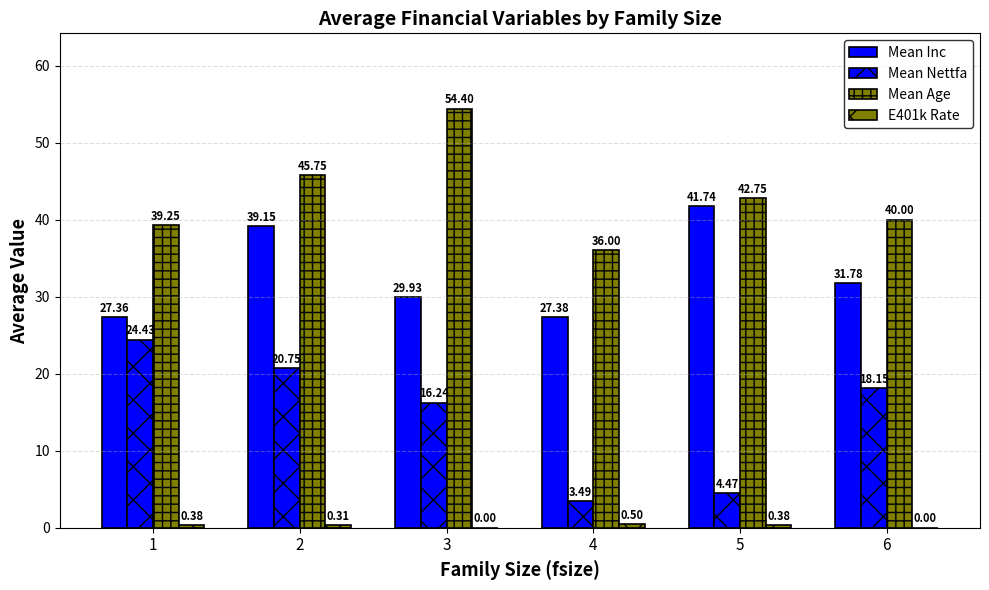

What is the total value across all series at 1?

91.4